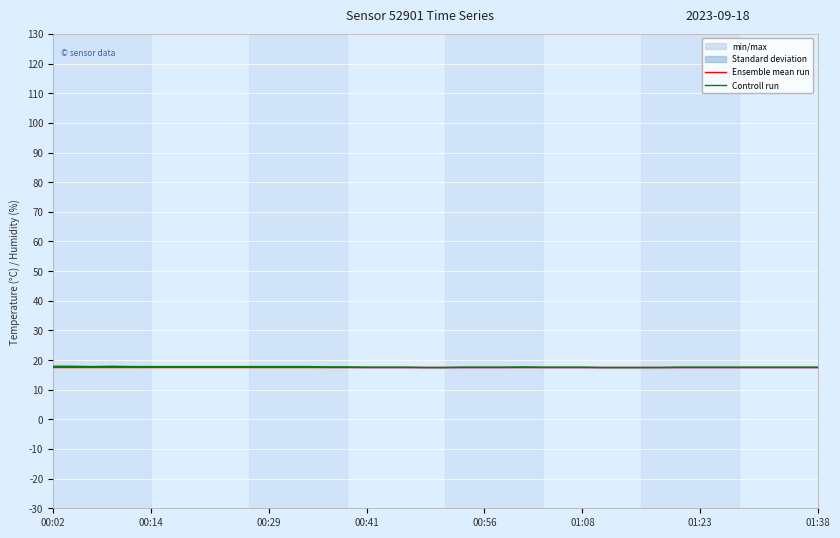

The Ensemble mean run series shows 4.1 at 00:02. True or false?

False